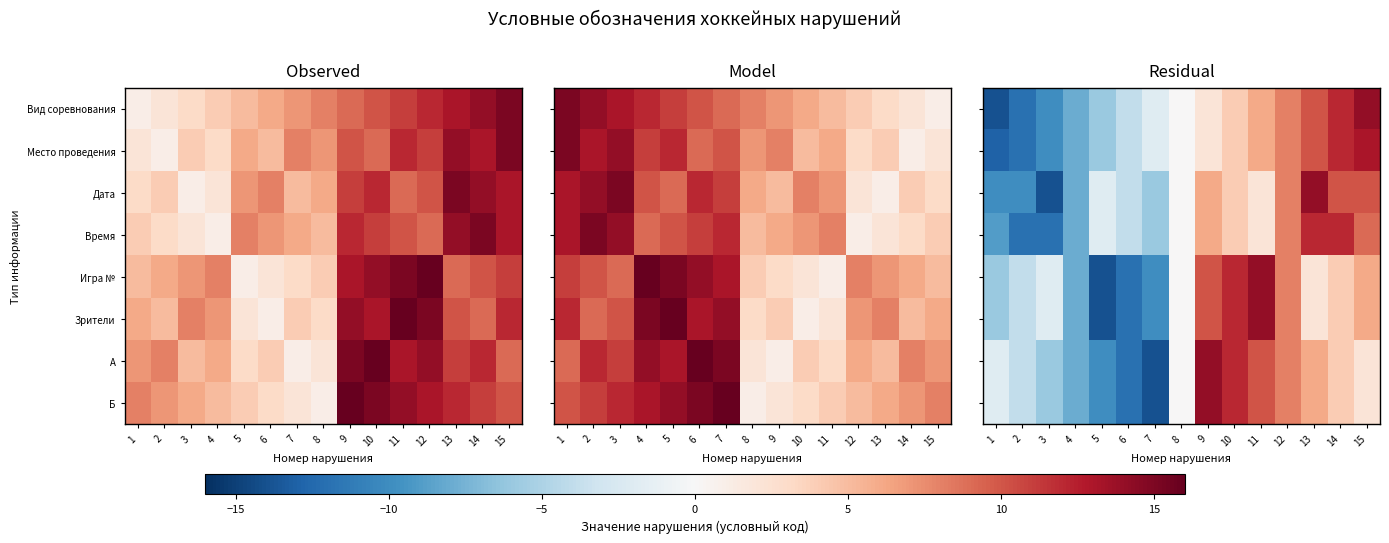

Where does the Место проведения series first go above 0?

9